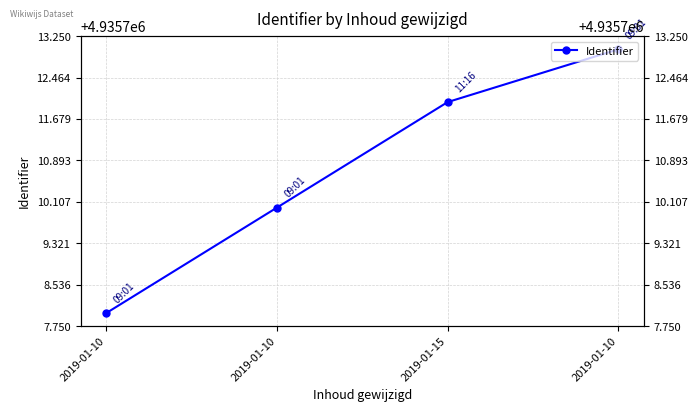

Does the chart display data point markers on the line(s)?

Yes